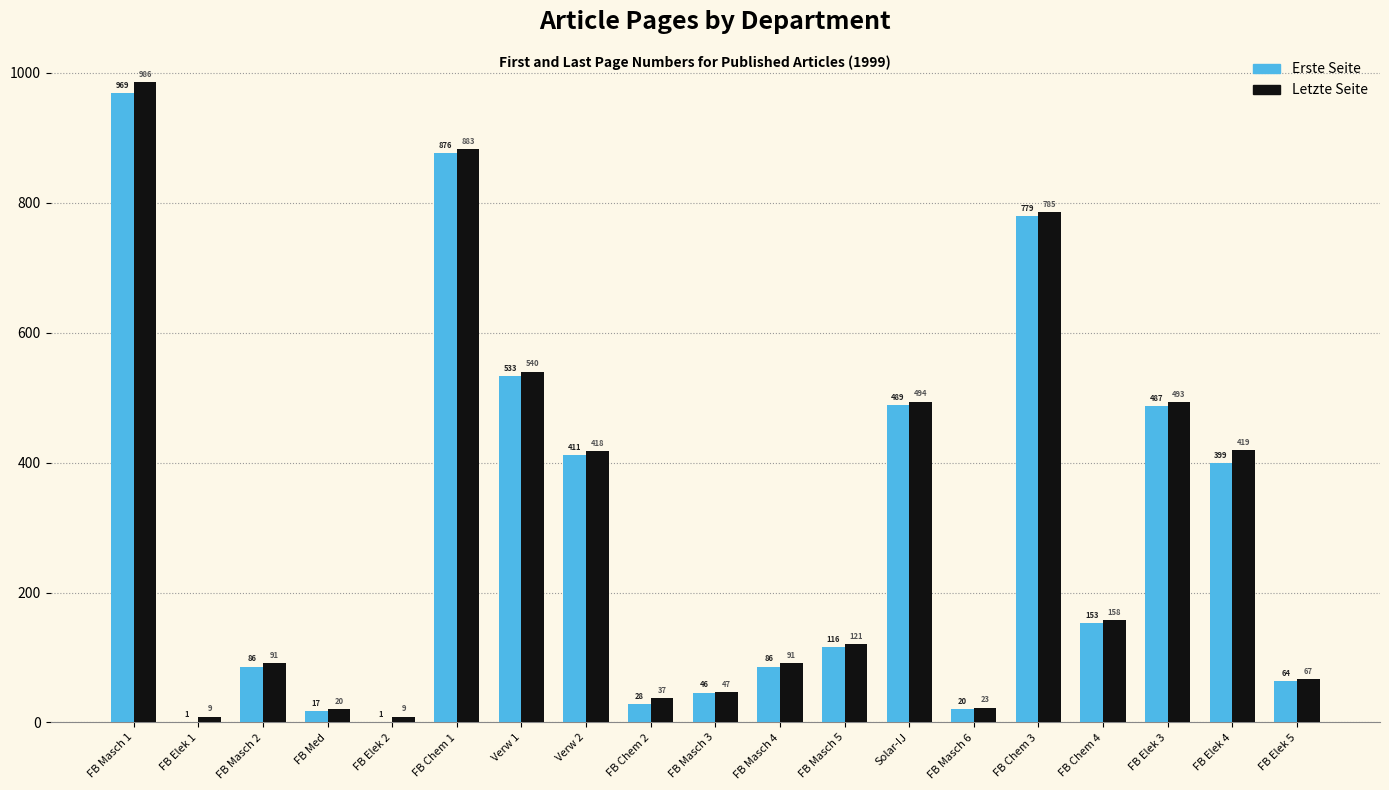

What is the difference between the Letzte Seite values at FB Masch 2 and FB Elek 3?

402